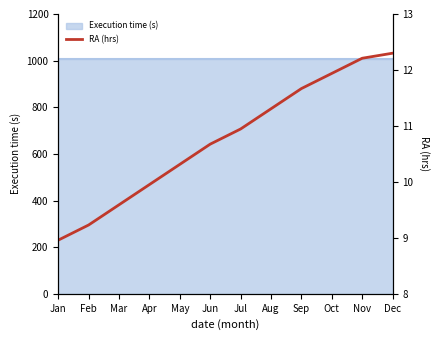

What is the difference between the maximum and minimum values?

3.3